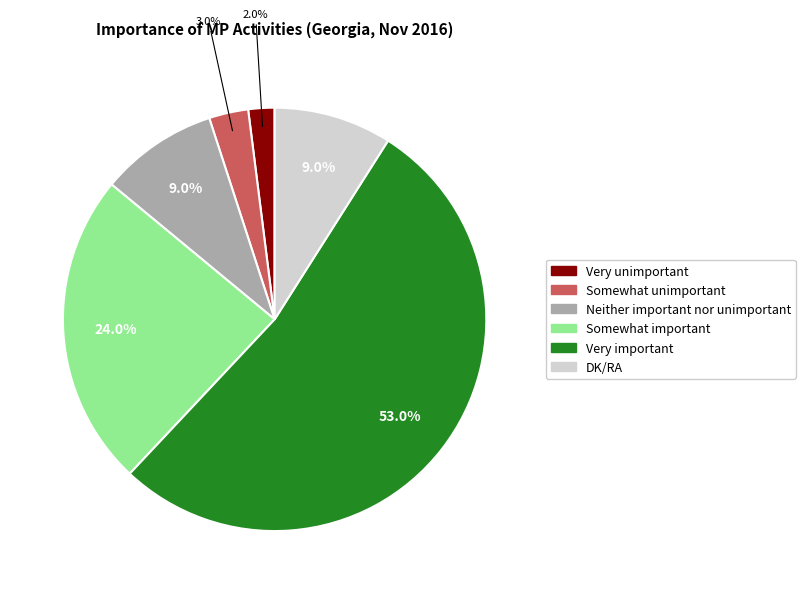

To the nearest percent, what percentage of the pie is DK/RA?

9%